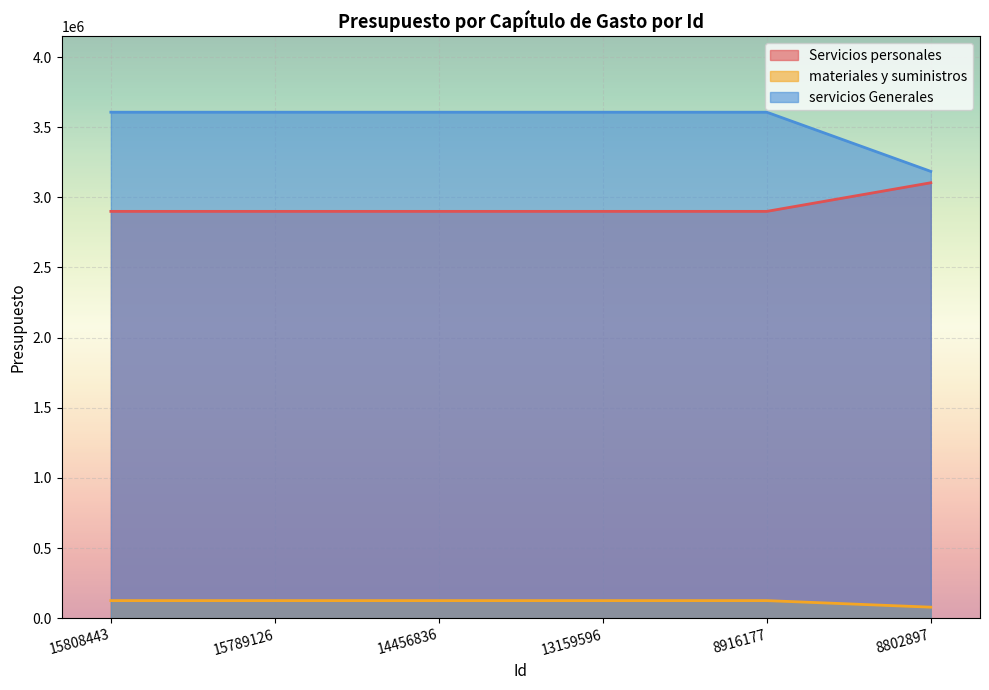

What is the maximum value shown in the chart?

3606926